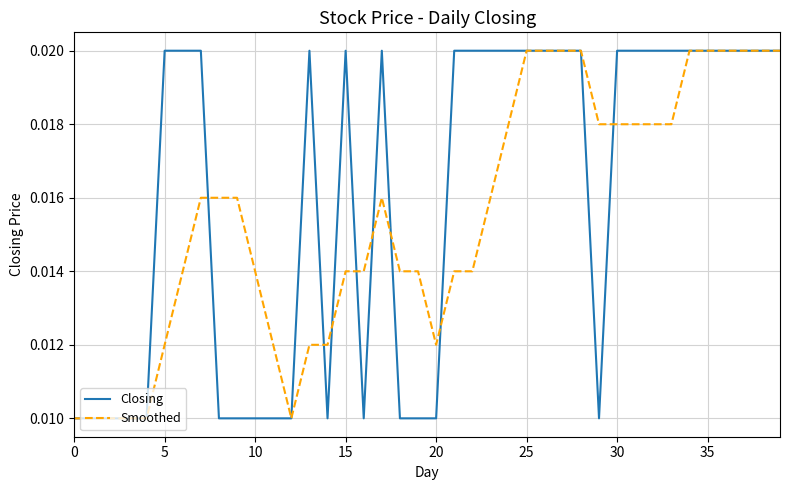

List the series in order of their overall mean, highest first.

Closing, Smoothed